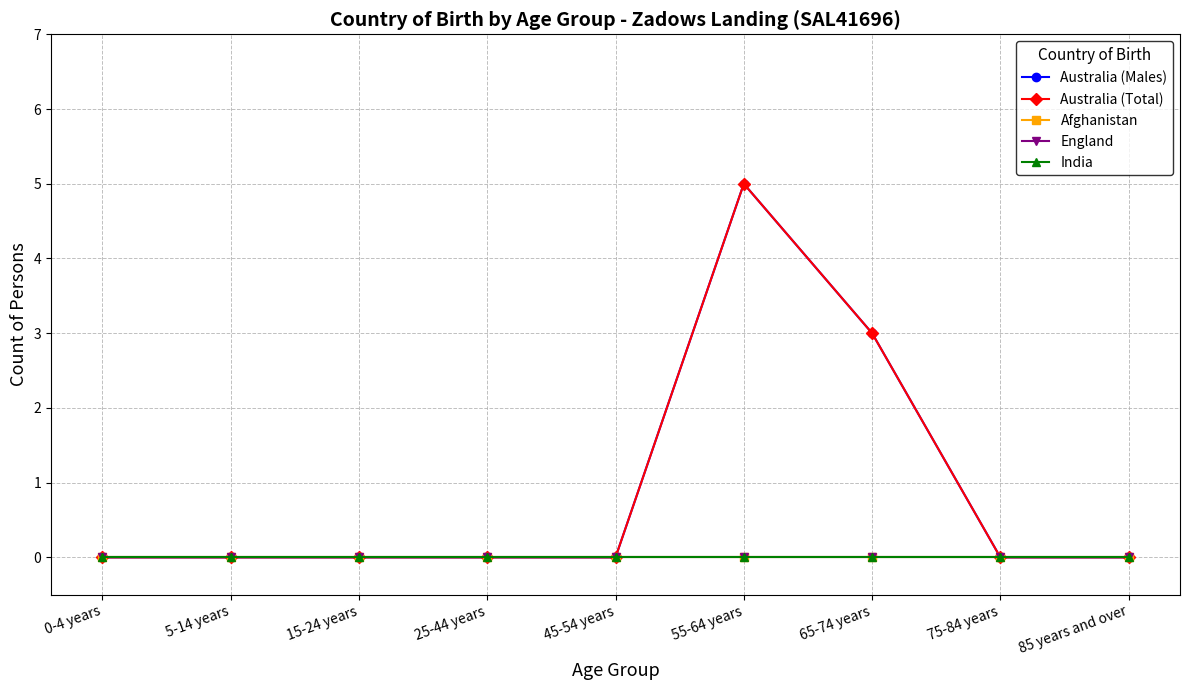

True or false: Australia (Total) and Afghanistan intersect in this chart.

False